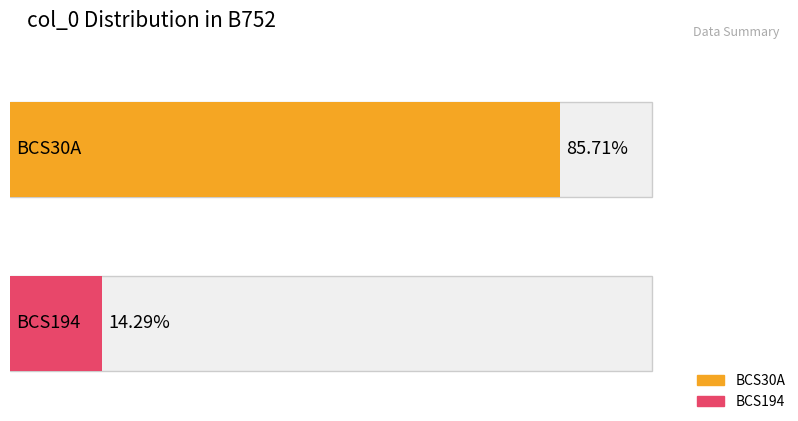

What is the sum of all BCS30A values?

6